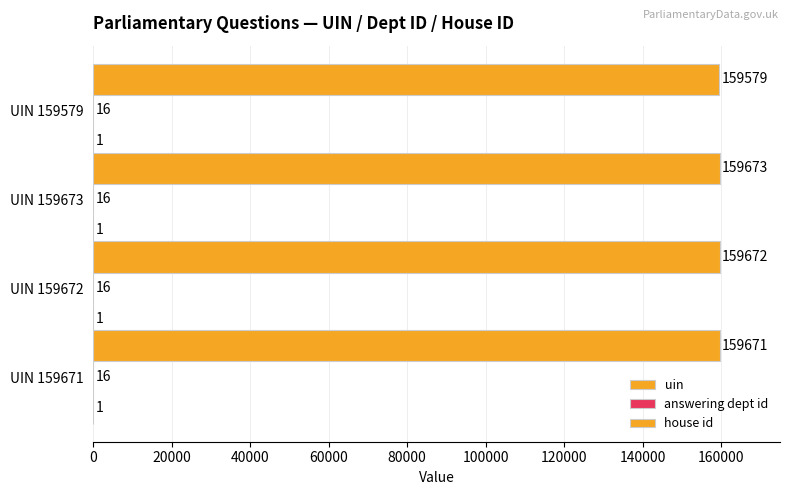

How many categories are shown in the chart?

4